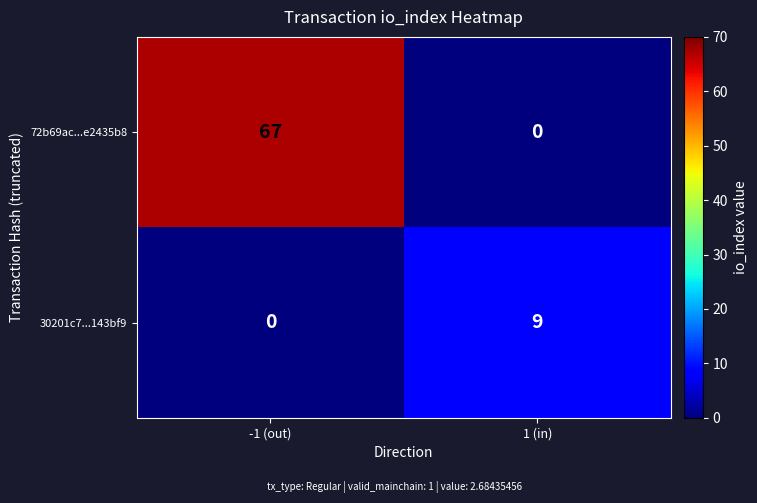

Reading left to right, what are all the values shown in this chart?

72b69ac...e2435b8: 67	0
30201c7...143bf9: 0	9